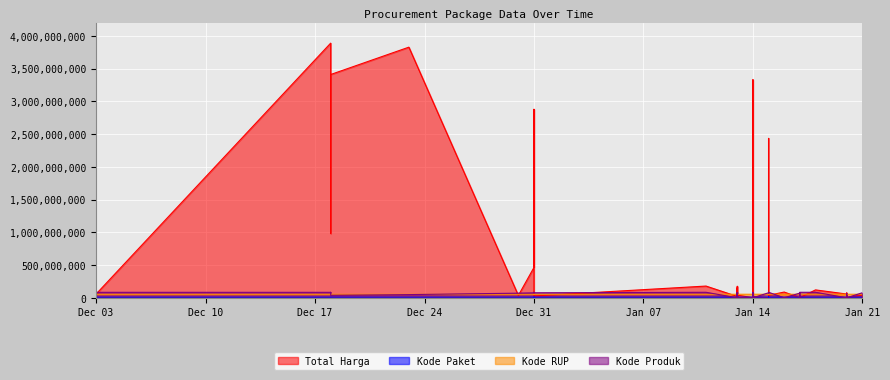

What is the maximum value for Kode Produk?

84891275